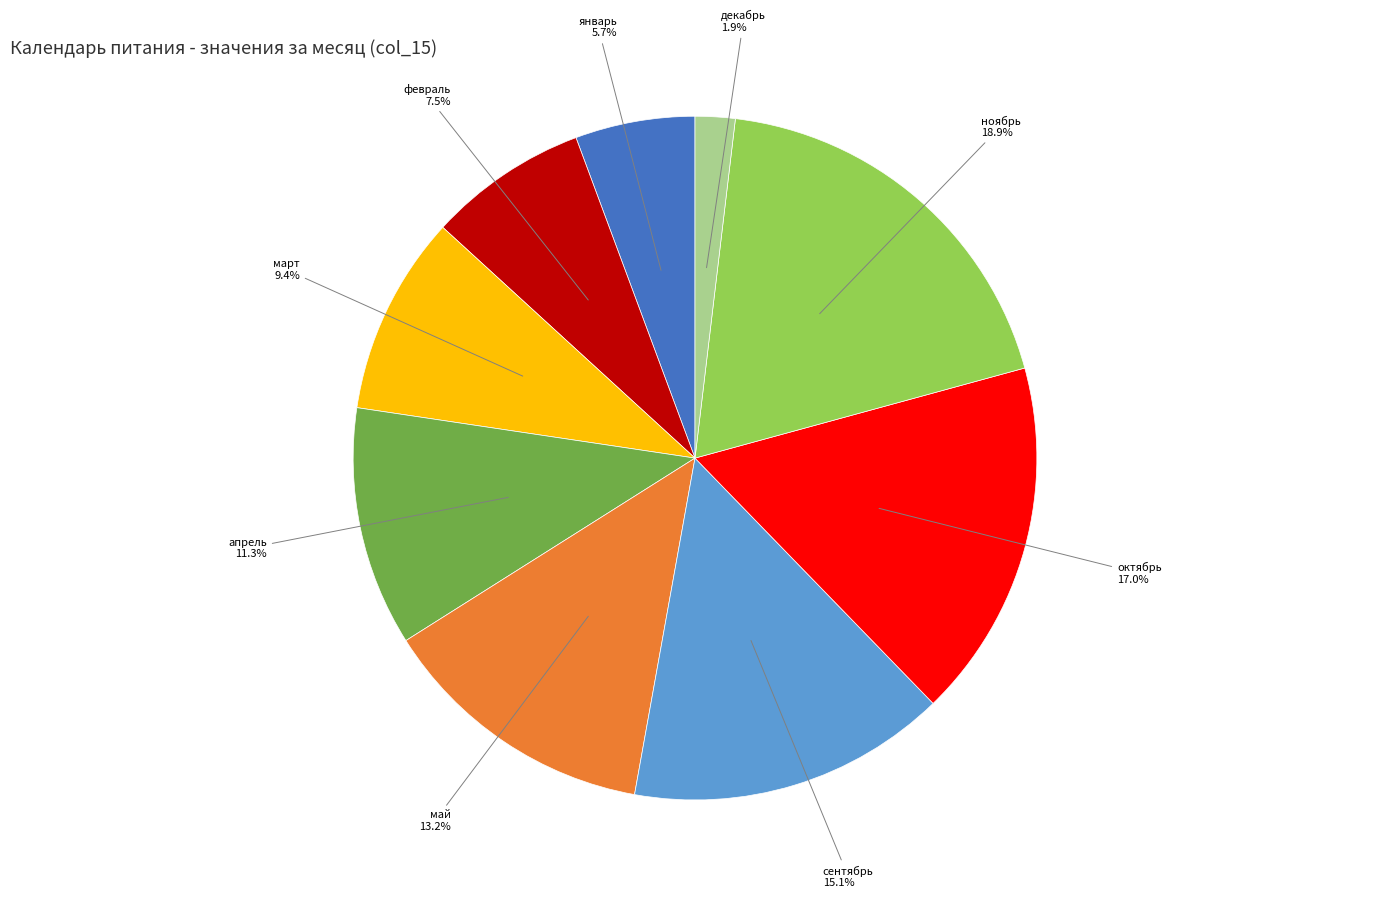

Does any single category account for the majority?

No